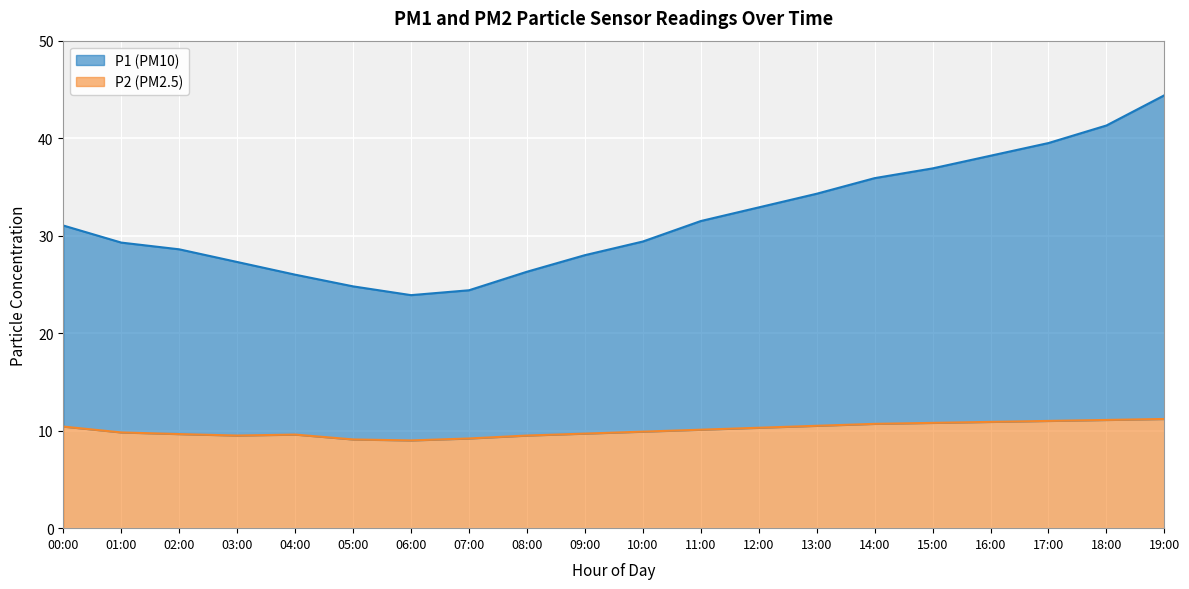

Where is the first local maximum for P2?

04:00